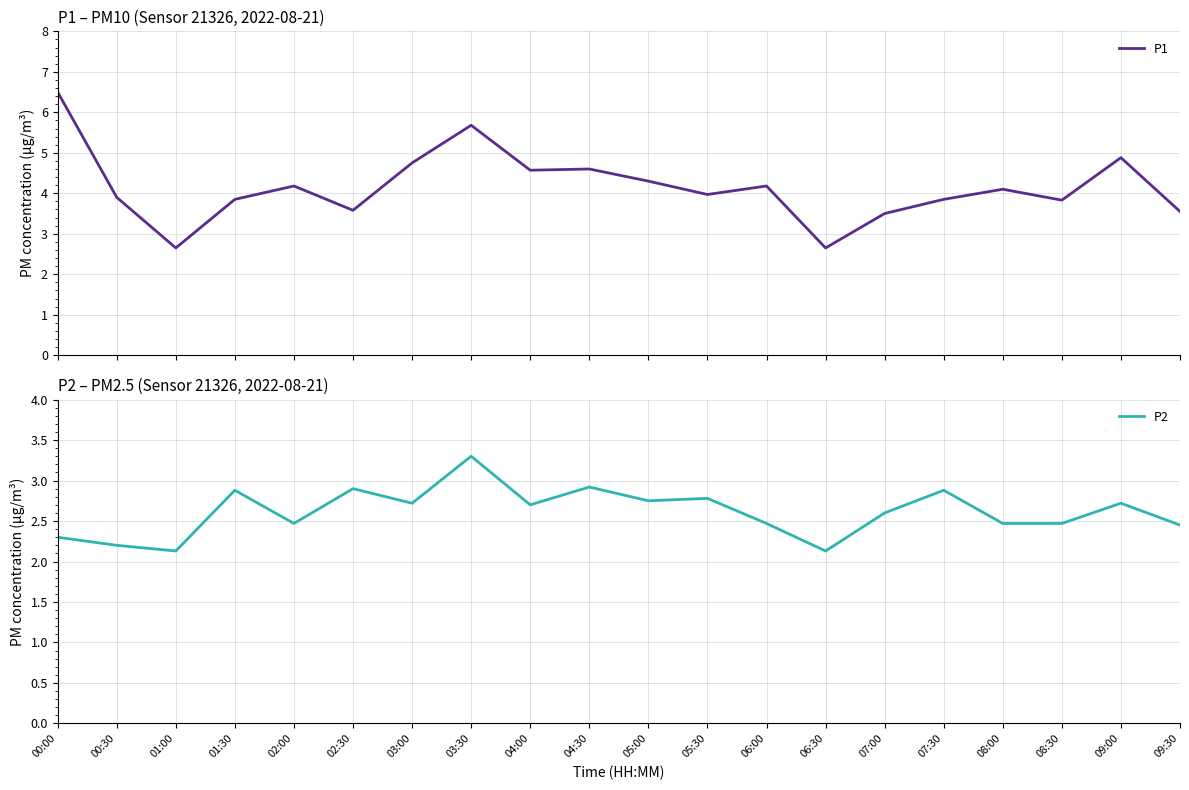

What are all the series names shown in the legend?

P1, P2